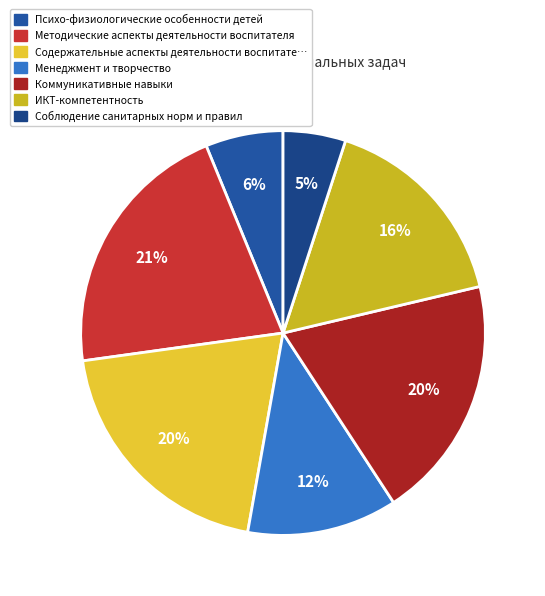

To the nearest percent, what is the average slice percentage?

14%